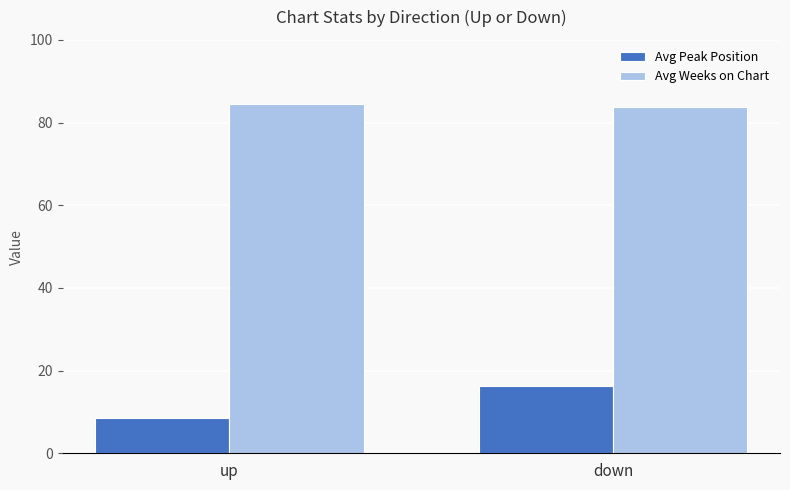

The Avg Peak Position series shows 16.2 at down. True or false?

True